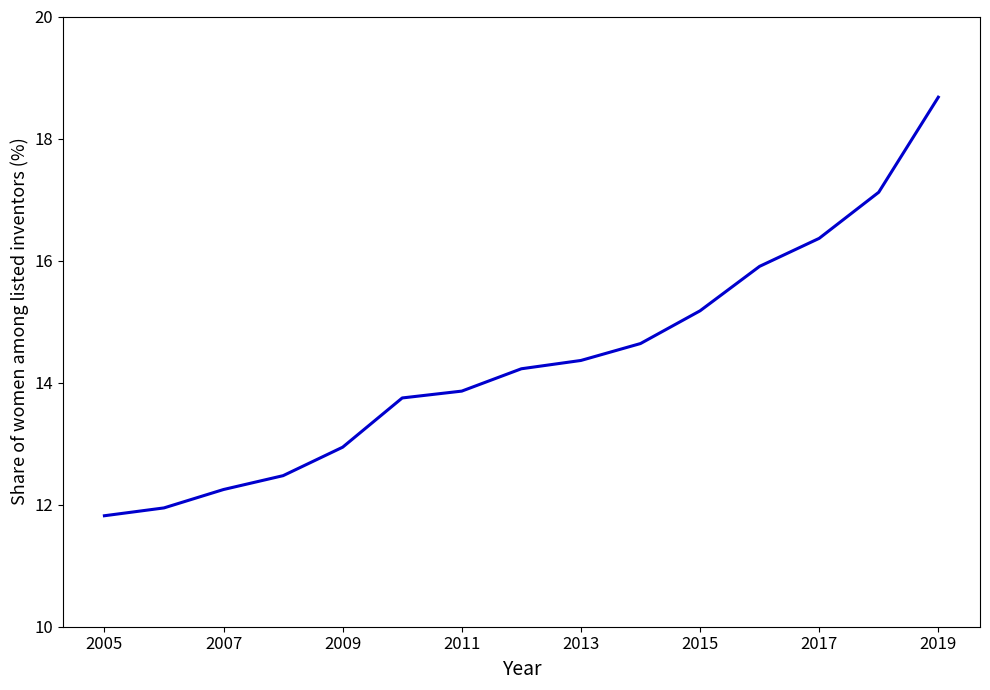

What is the greatest value displayed?

18.7